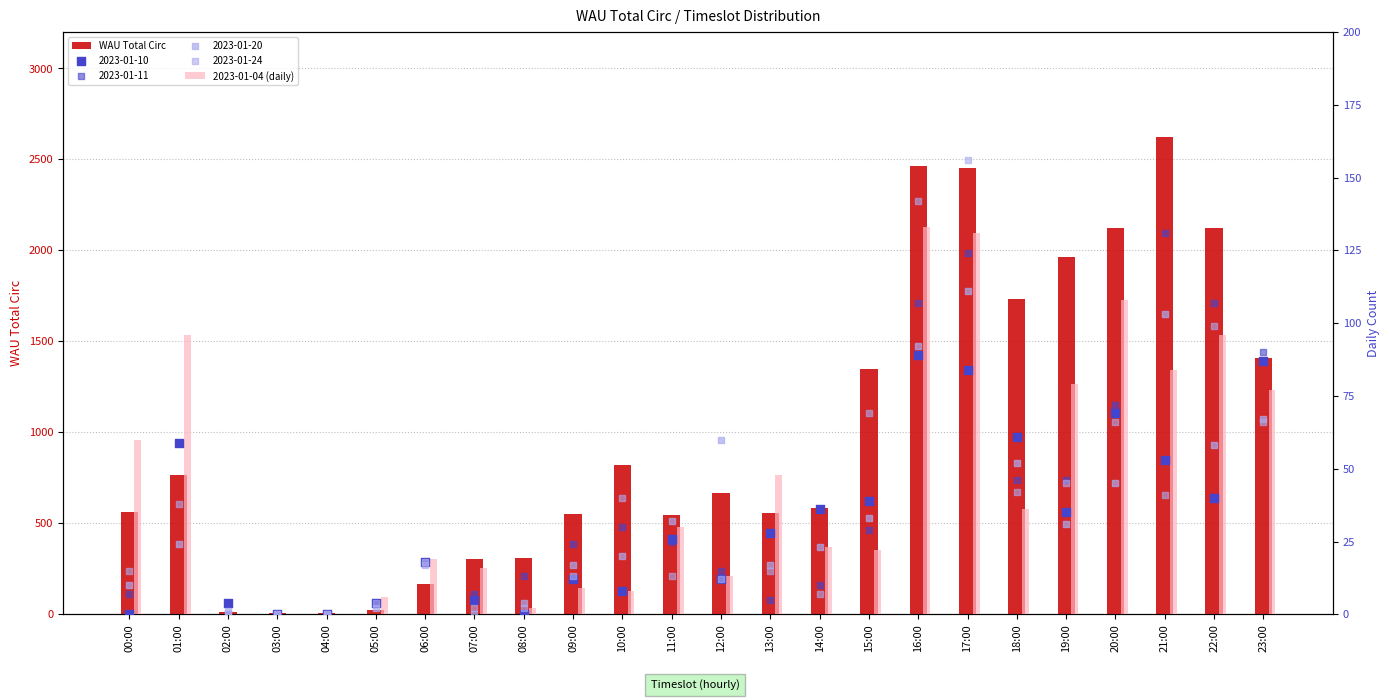

Which series has the largest total across all categories?

WAU Total Circ